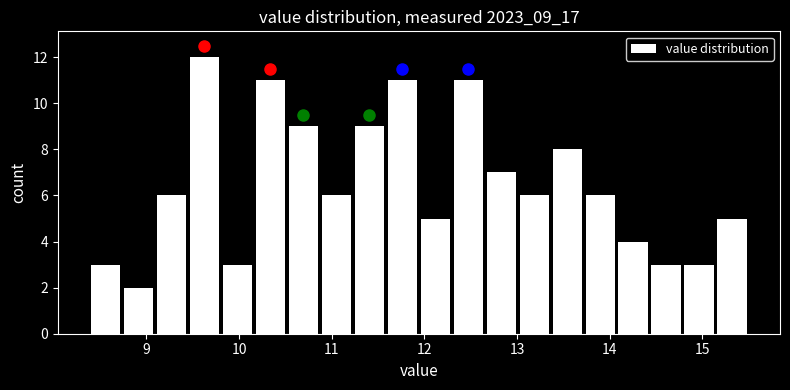

Read against the x-axis, roughly where is the centre of the tallest bar?

9.6